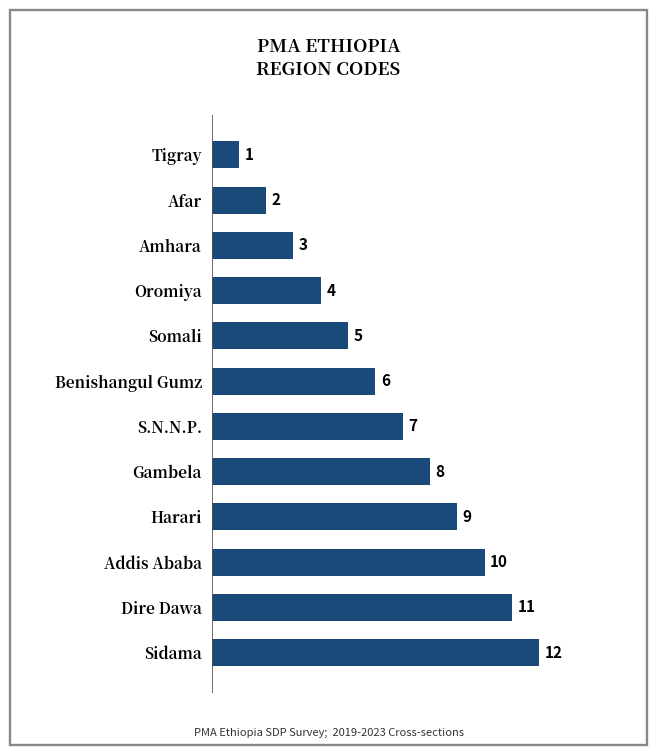

What is the difference between the maximum and minimum values?

11